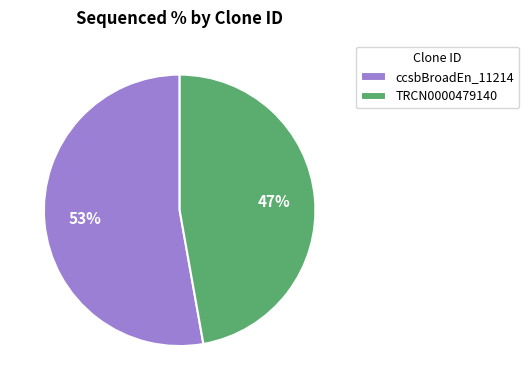

Do TRCN0000479140 and ccsbBroadEn_11214 together represent more than half of the pie?

Yes